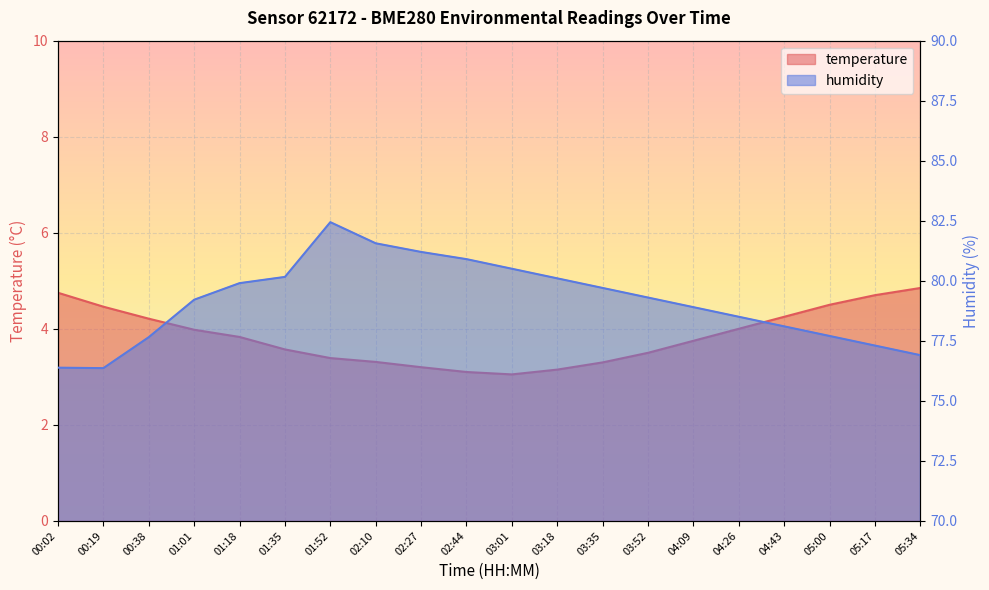

The temperature series shows 2.5 at 04:26. True or false?

False